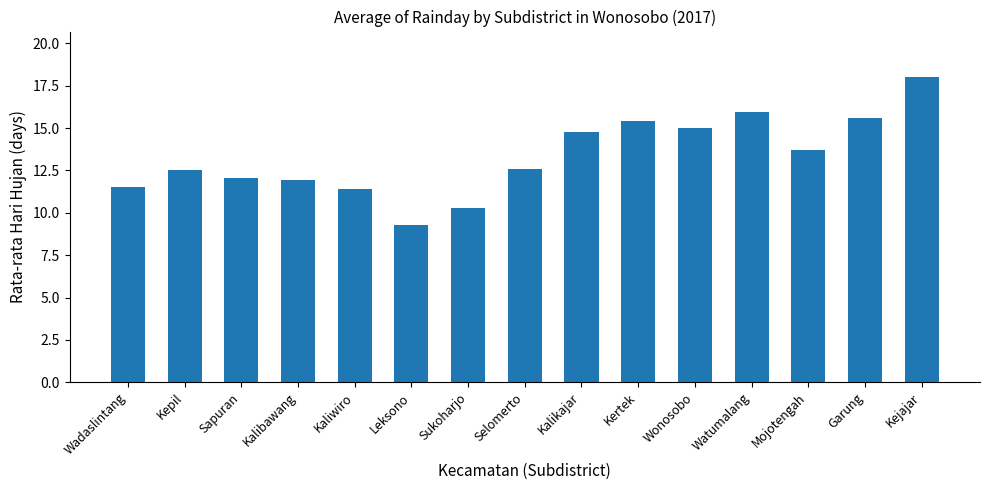

The value at Sapuran is 12.1. True or false?

True